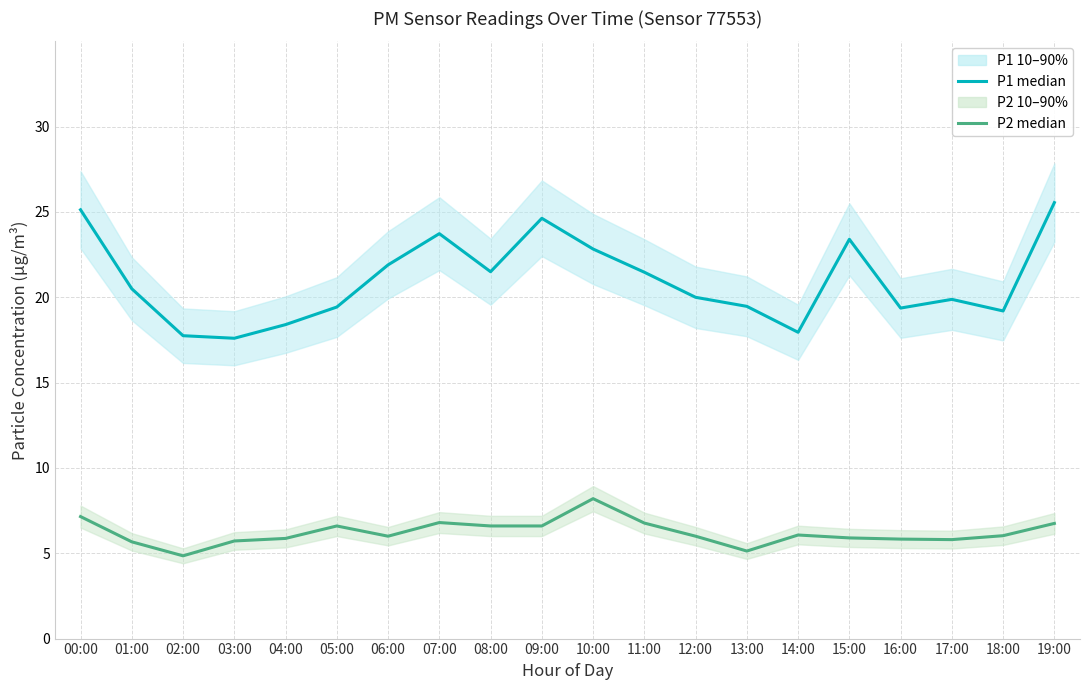

How many data points in P1 median are above 20?

10